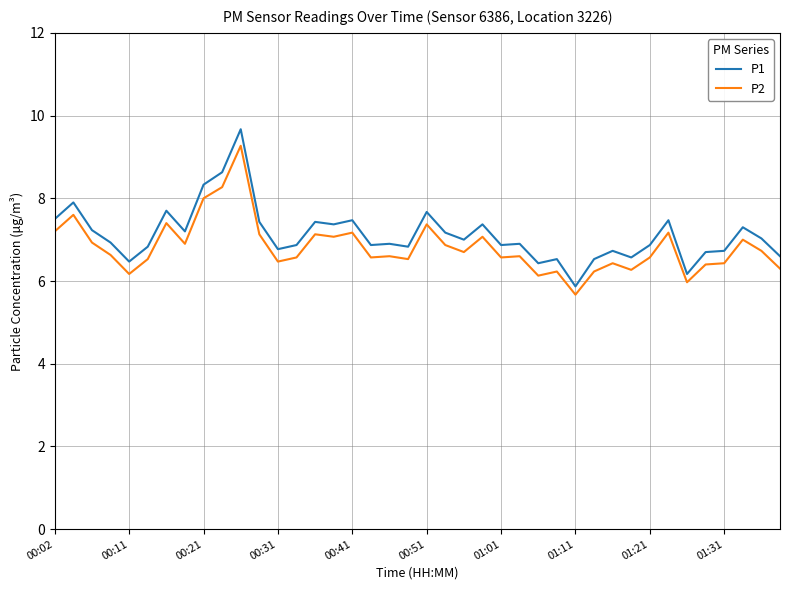

True or false: P1 and P2 cross at least once.

False